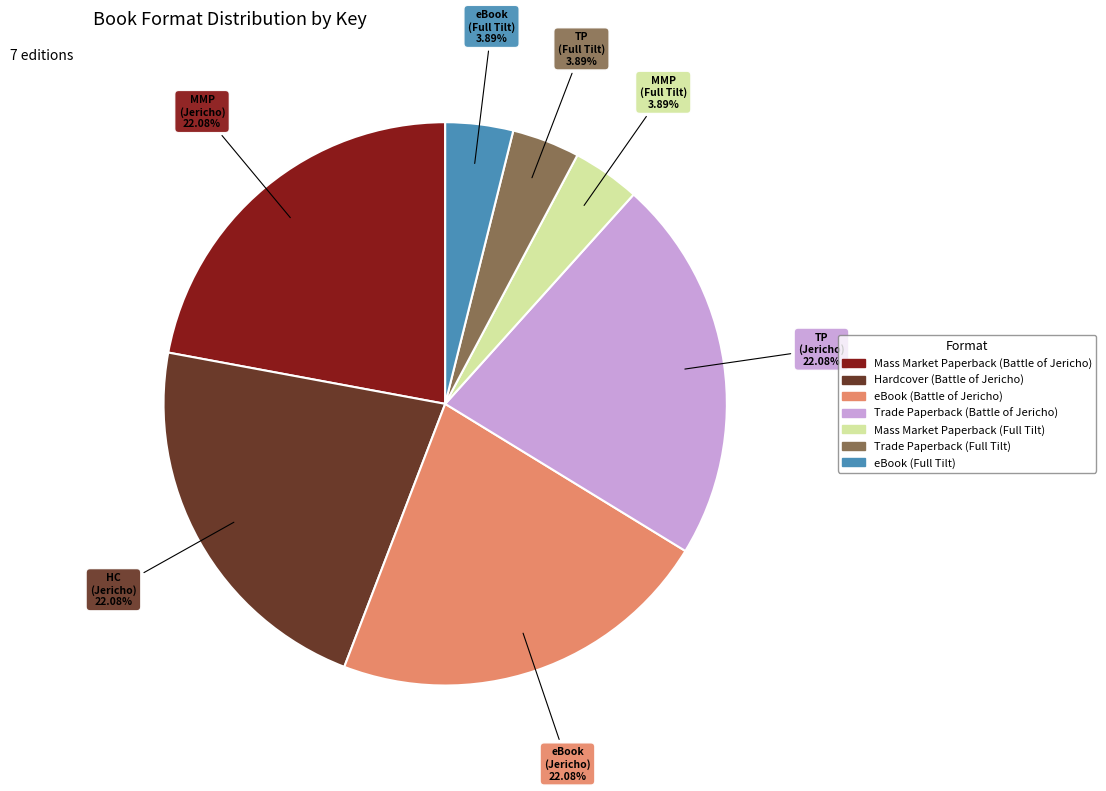

What percentage is the eBook (Battle of Jericho) slice, to the nearest percent?

22%